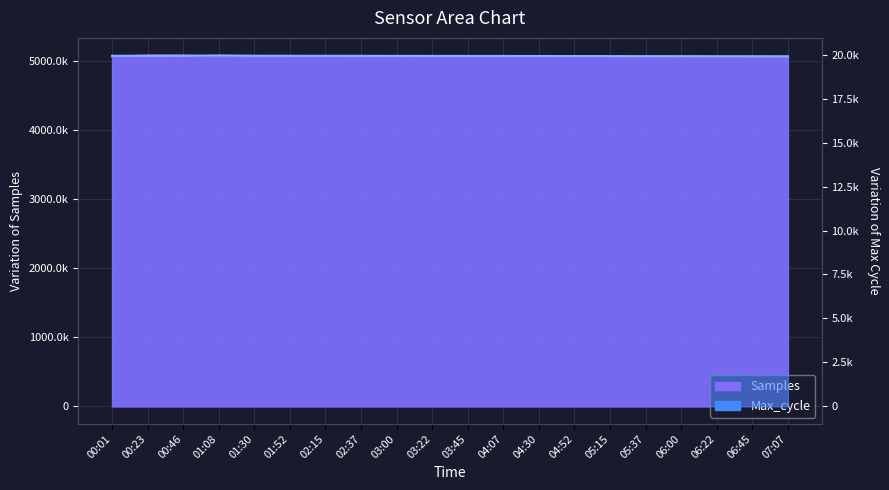

The Max_cycle series shows 19936 at 03:00. True or false?

True